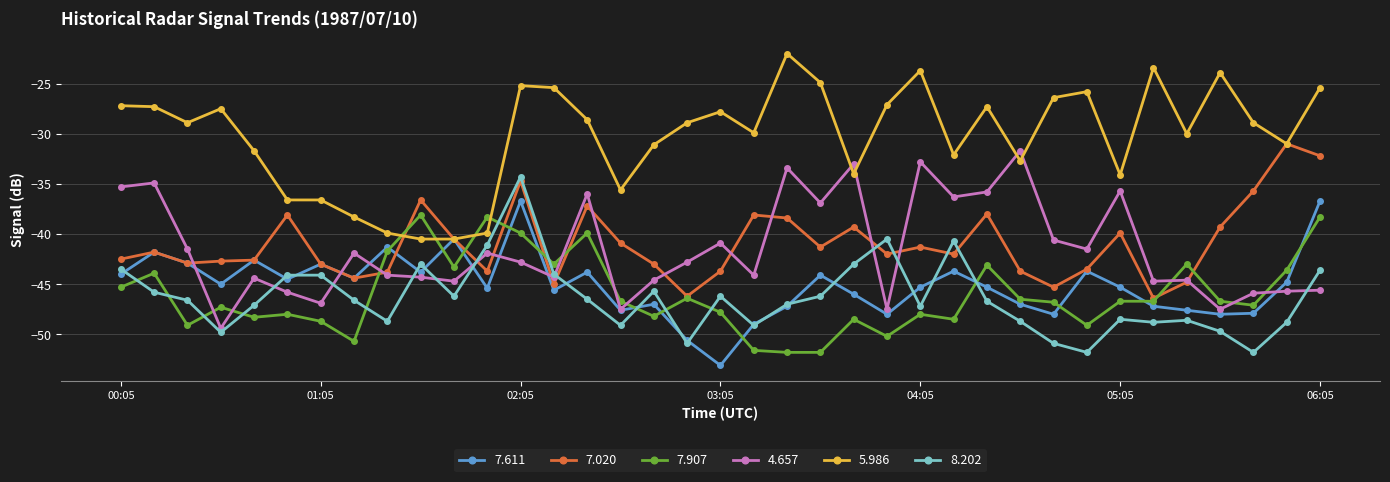

Which series has the largest total across all categories?

5.986